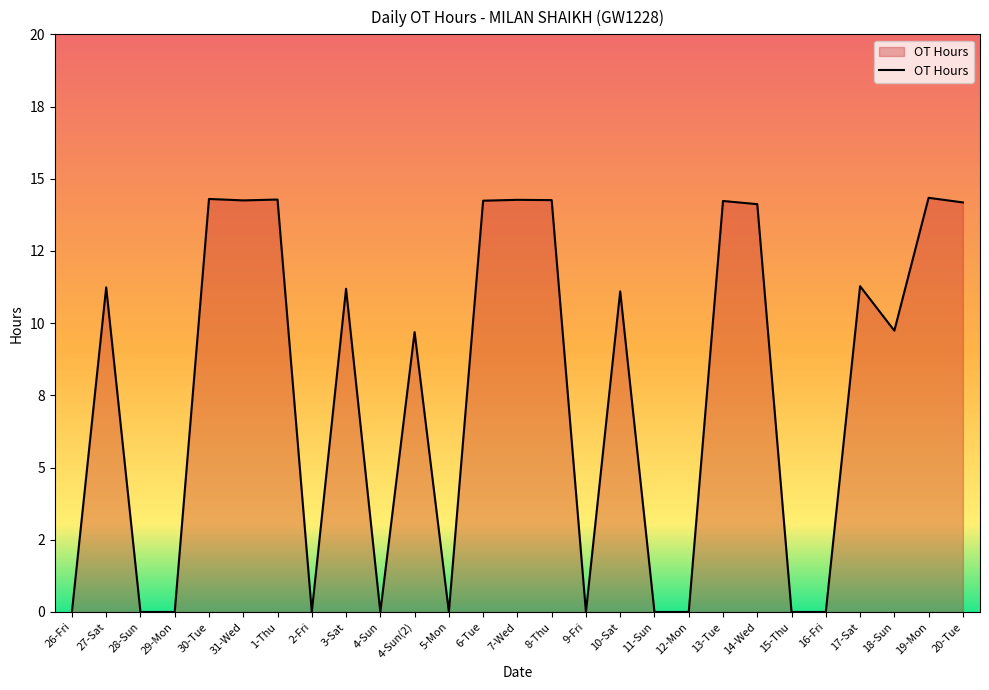

Does the chart display data point markers on the line(s)?

No